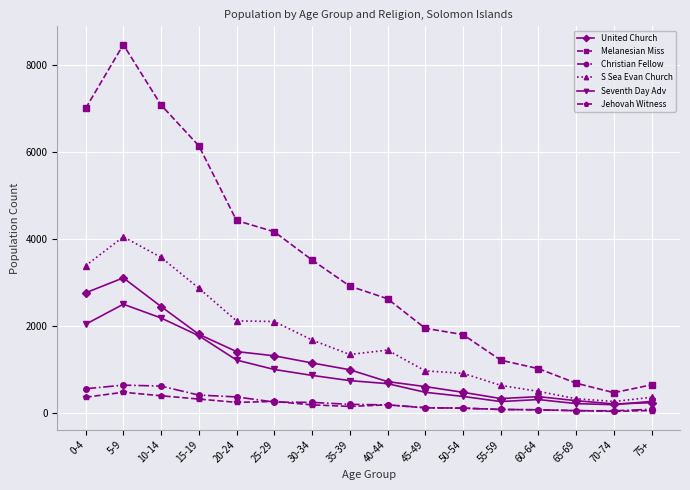

Which series has the largest total across all categories?

Melanesian Miss